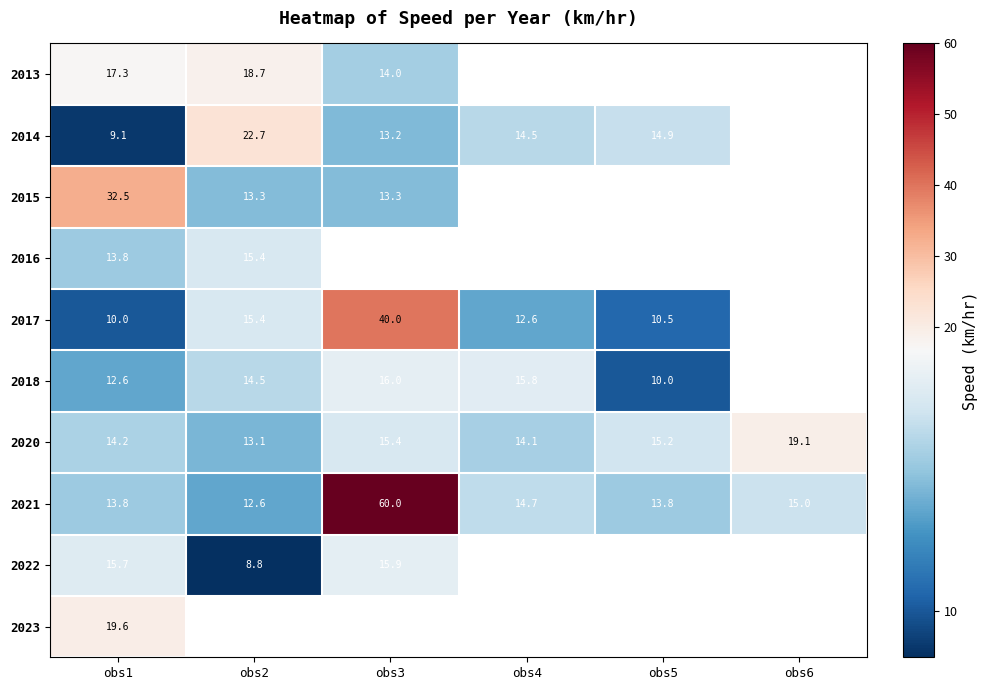

What is the total value across all series at obs1?

158.6